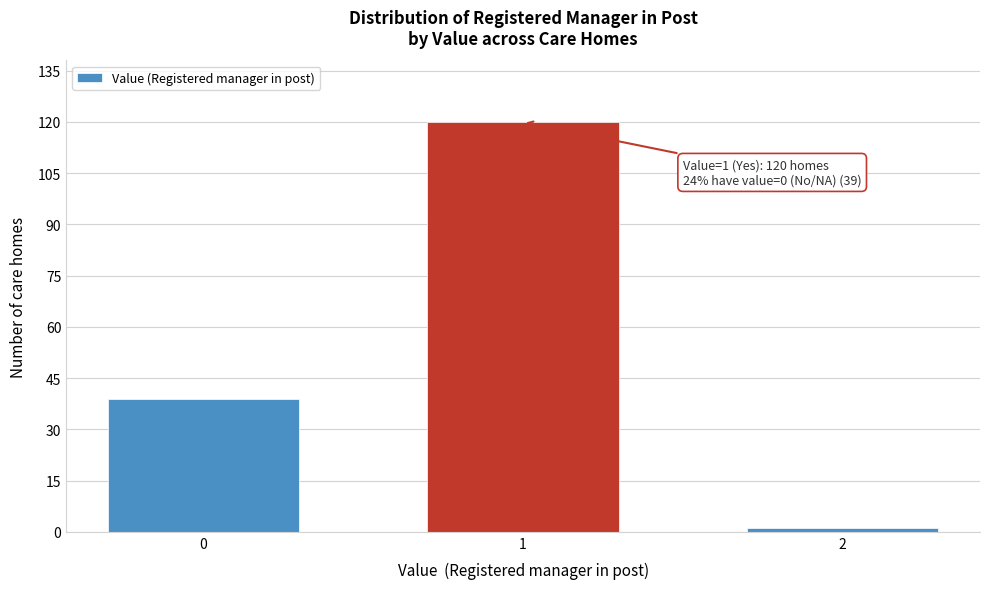

Reading left to right, list all the values displayed in this chart.

39	120	1